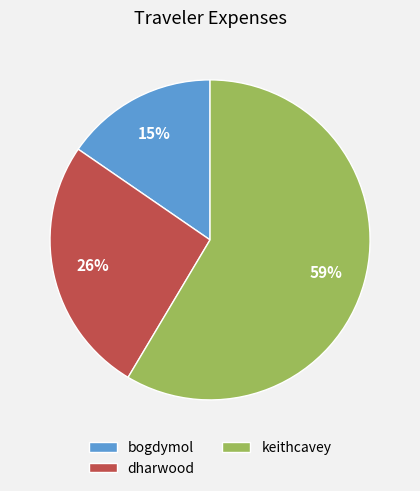

Is the sum of bogdymol and dharwood greater than half?

No